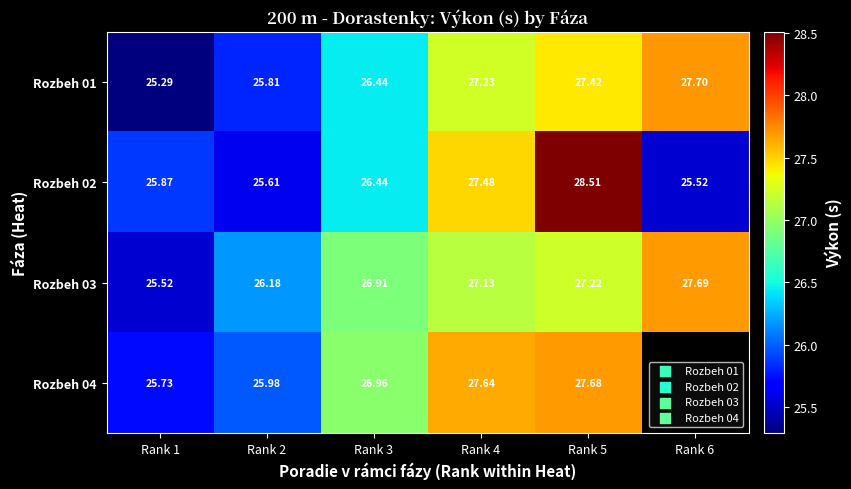

List the labels in order of Rozbeh 02 value, largest first.

Rank 5, Rank 4, Rank 3, Rank 1, Rank 2, Rank 6